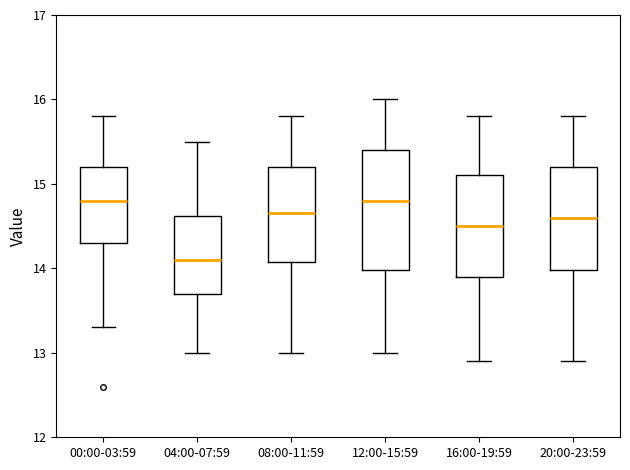

Which box's median line is the lowest?

04:00-07:59